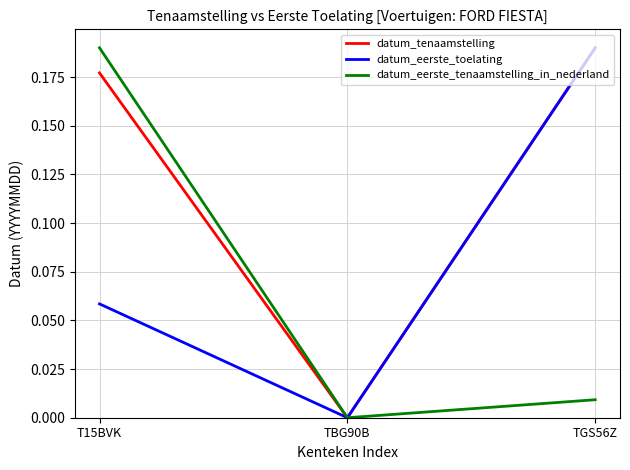

What position from the left is TGS56Z?

3